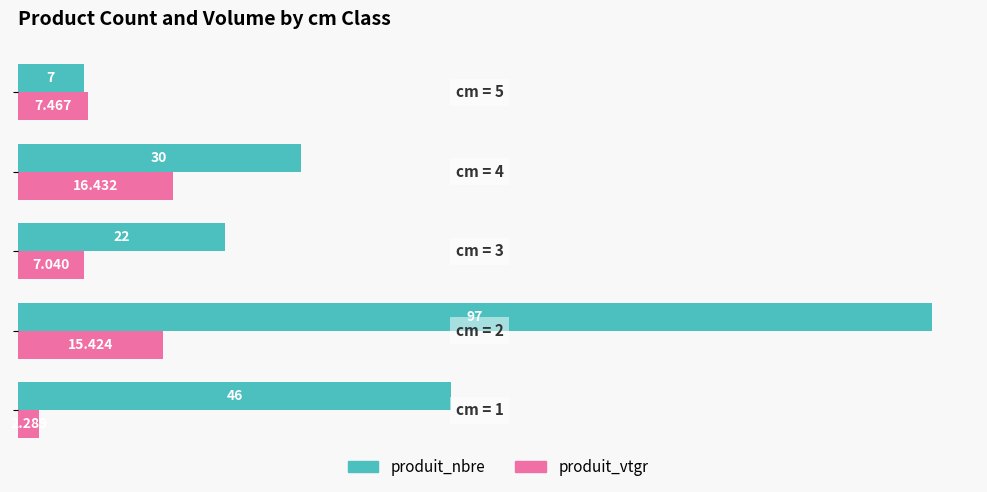

Which series has the largest range (max minus min)?

produit_nbre